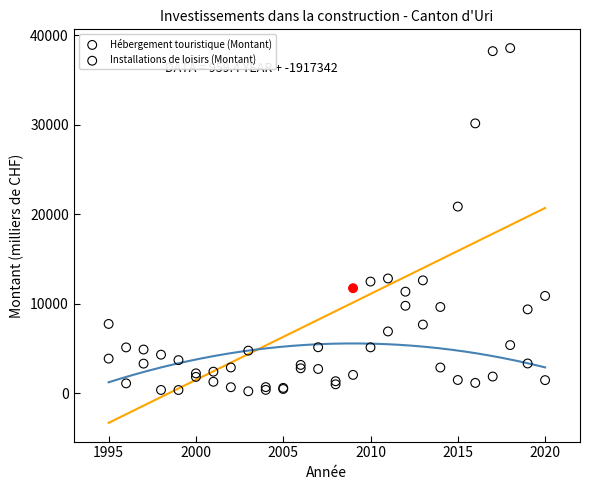

Across all series, what Y value is closest to 19401?

20861